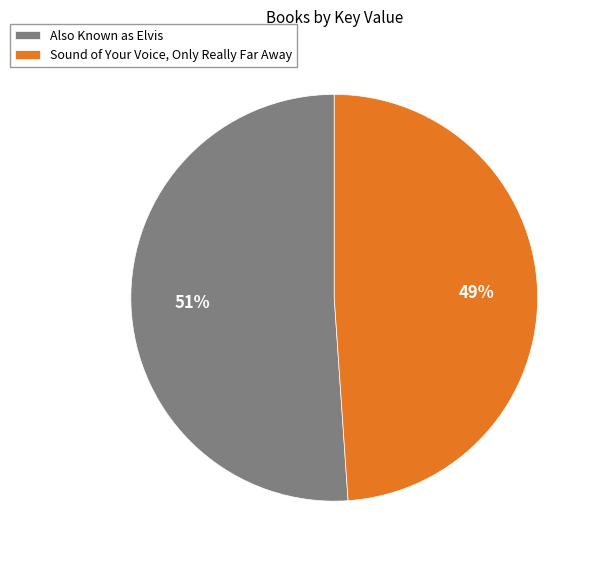

Which slice is the largest?

Also Known as Elvis